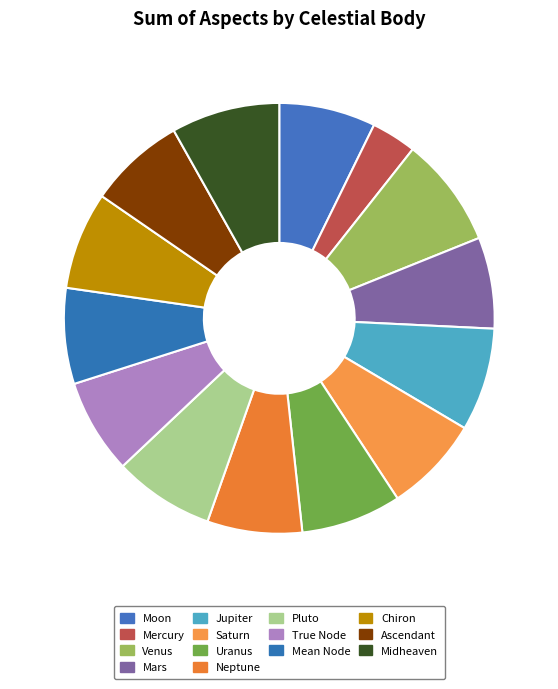

What percentage is the Mercury slice, to the nearest percent?

3%